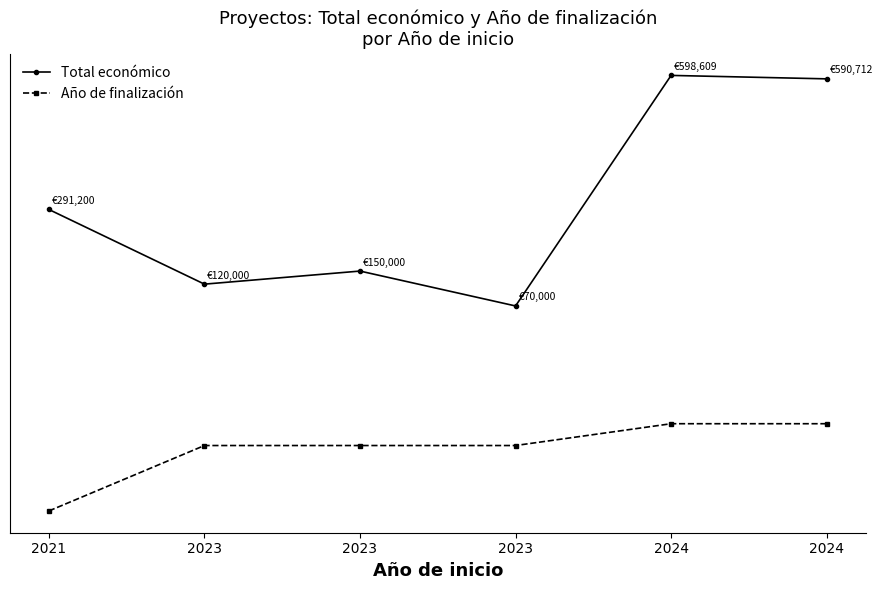

What are all the series names shown in the legend?

Total económico, Año de finalización